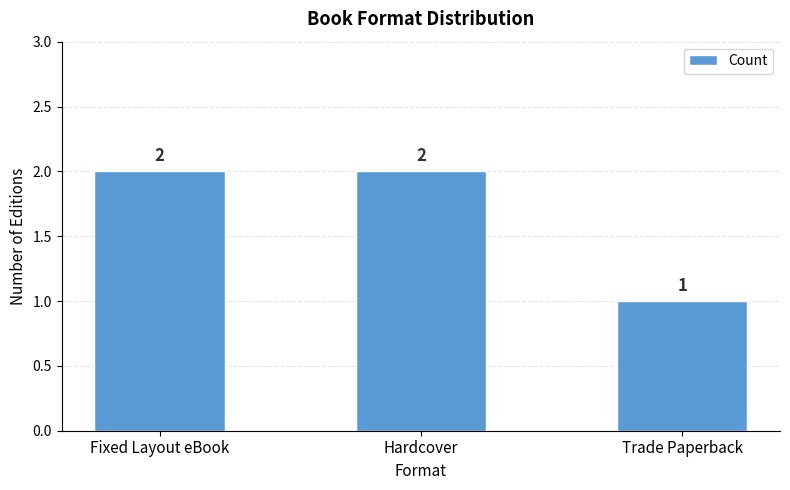

Does the chart contain any negative values?

No